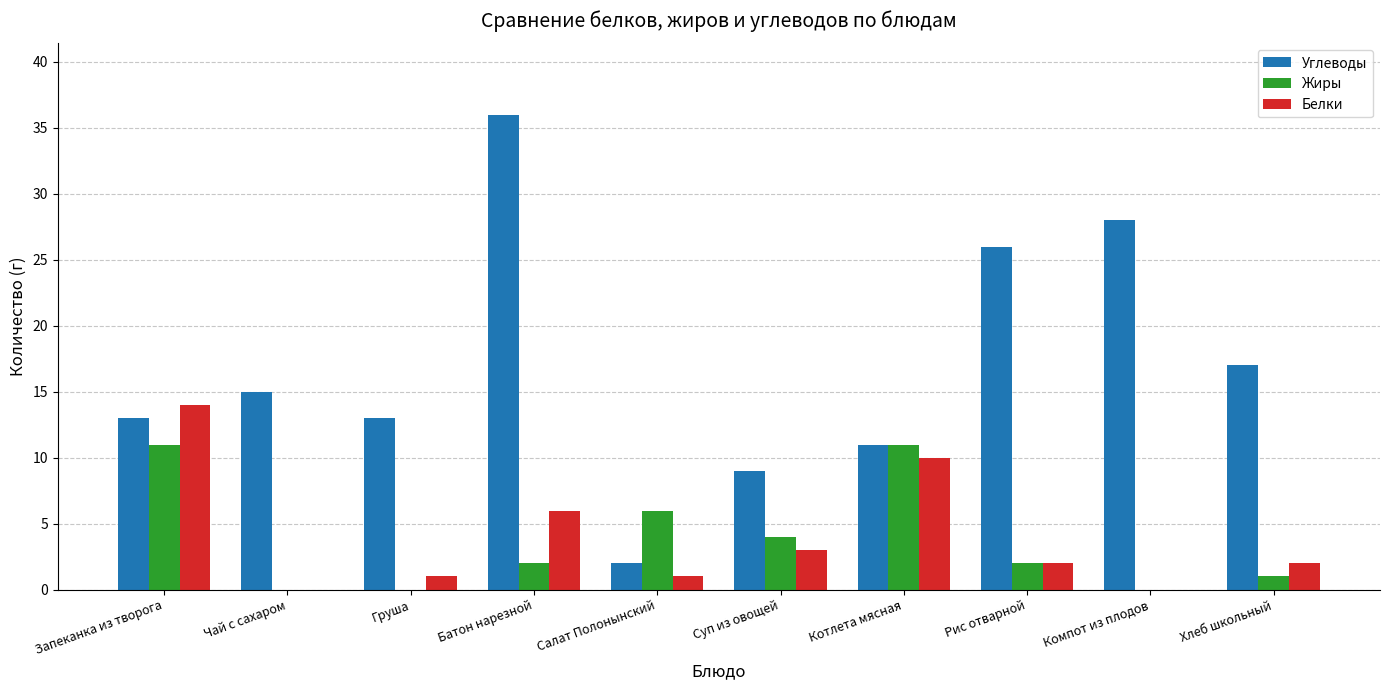

What is the sum of the Углеводы values at Салат Полонынский and Чай с сахаром?

17